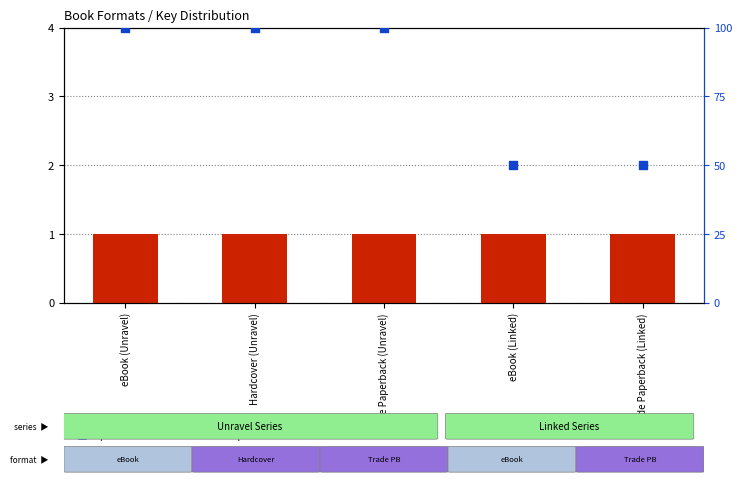

What is the total value across all series at Trade Paperback (Unravel)?

101